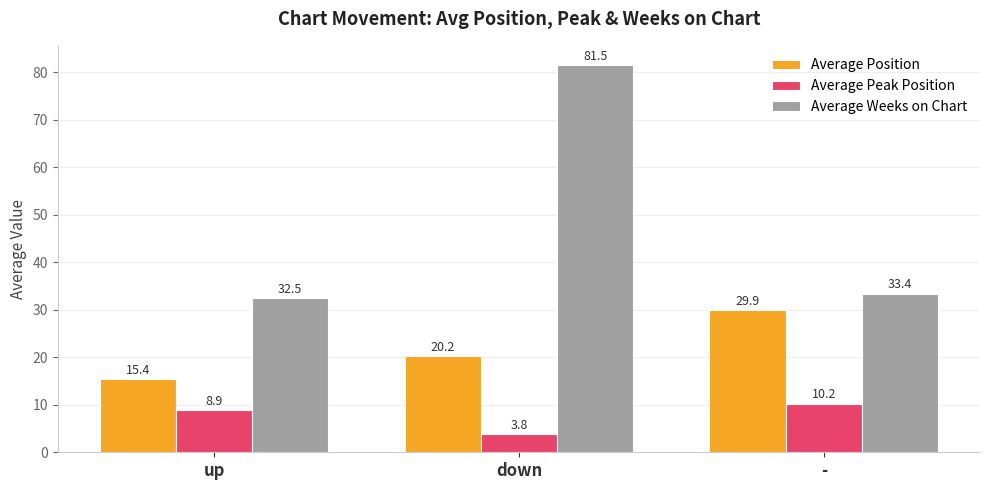

Which series has the widest spread of values?

Average Weeks on Chart